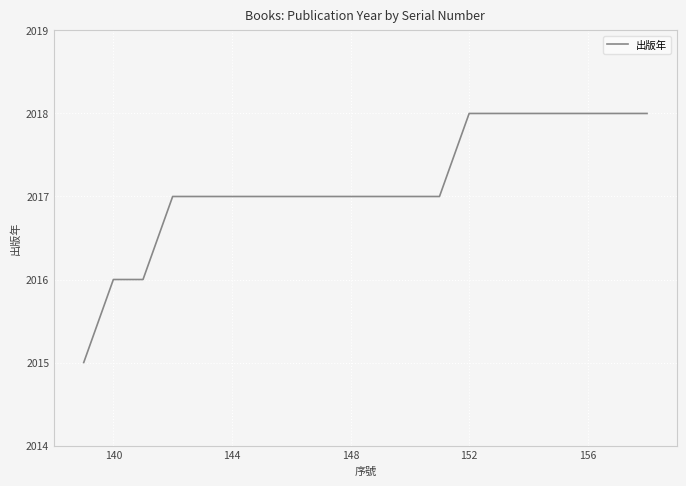

What is the smallest value displayed?

2015